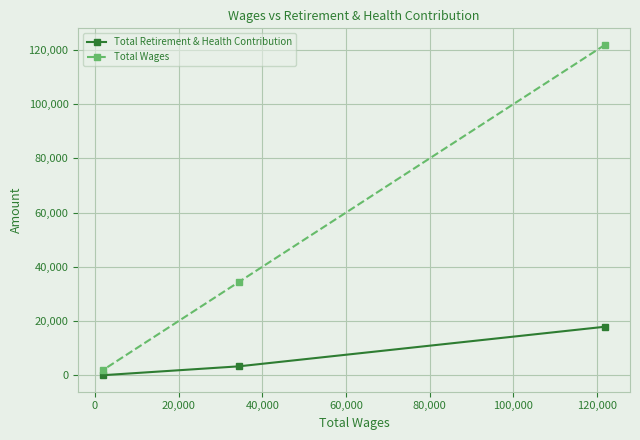

How many Total Retirement & Health Contribution values are between 0 and 17870?

3